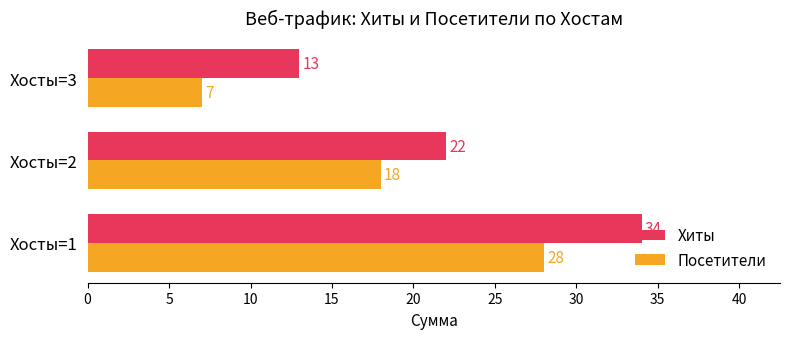

What is the difference between the maximum and minimum values in the Посетители series?

21